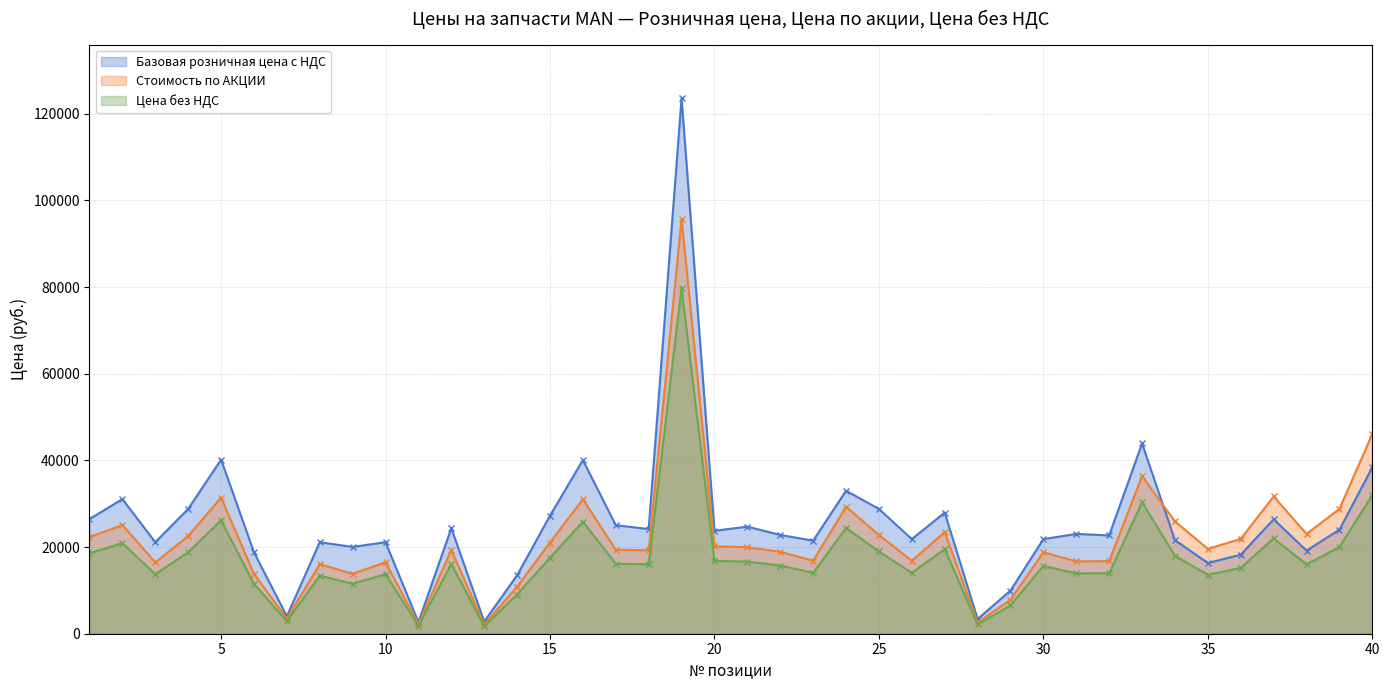

Which series has the largest range (max minus min)?

Базовая розничная цена с НДС